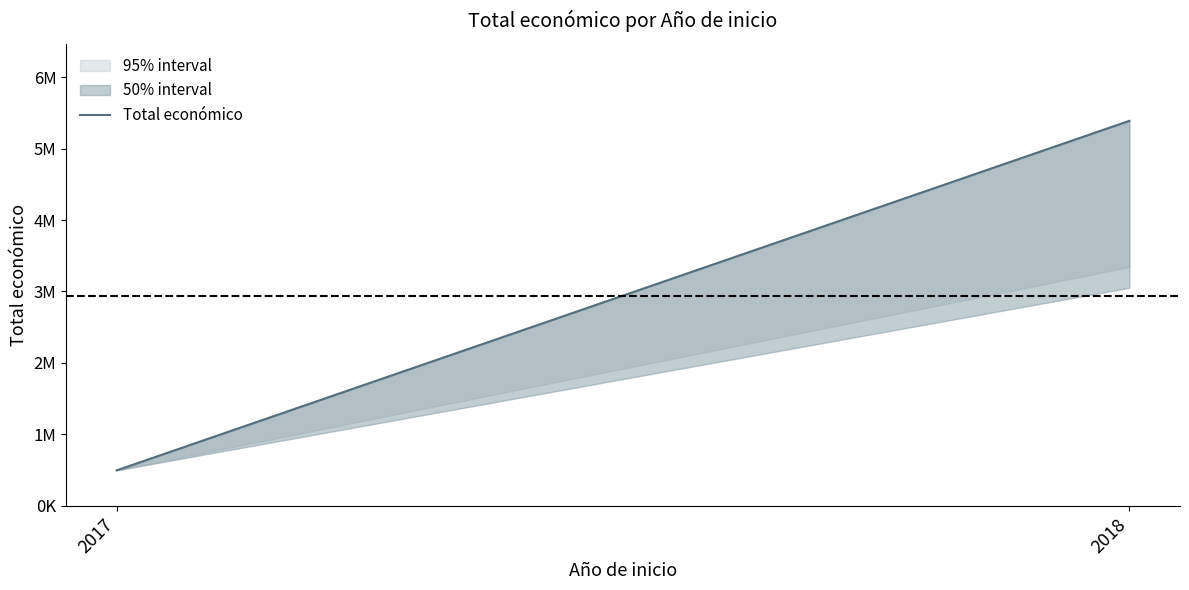

The chart shows a value of 3127352 at 2018. True or false?

False